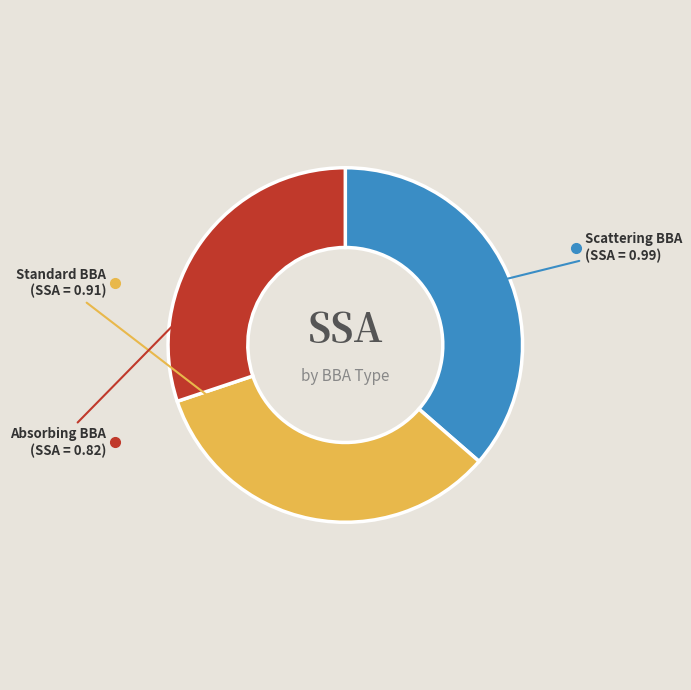

Which has a higher value, Absorbing BBA or Scattering BBA?

Scattering BBA